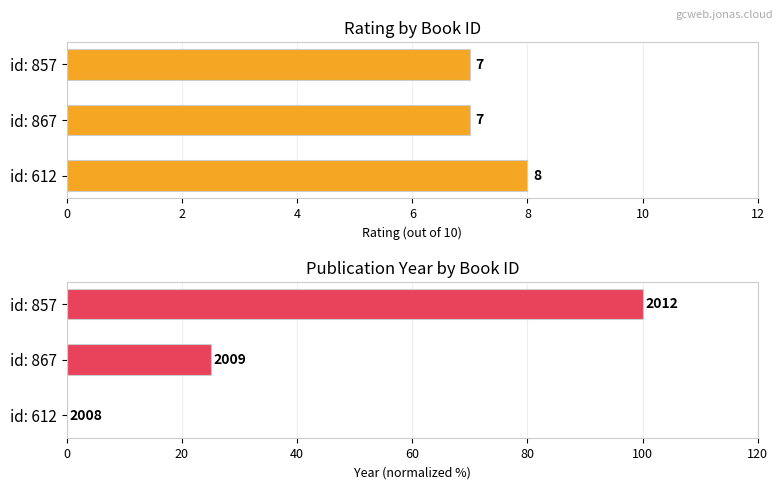

What is the average value of the year series?

42